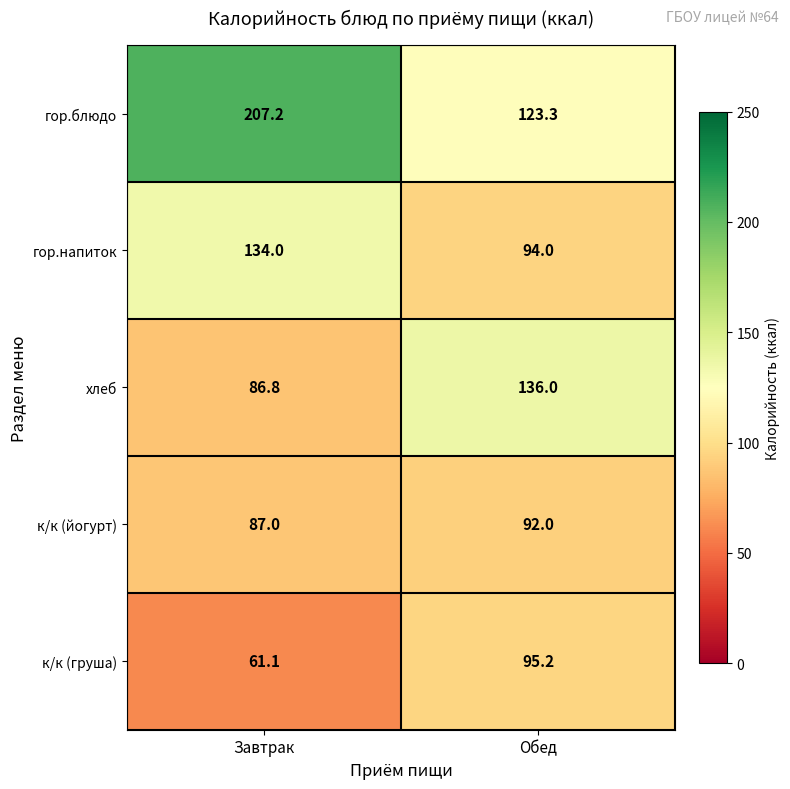

Count the number of data series in this chart.

5